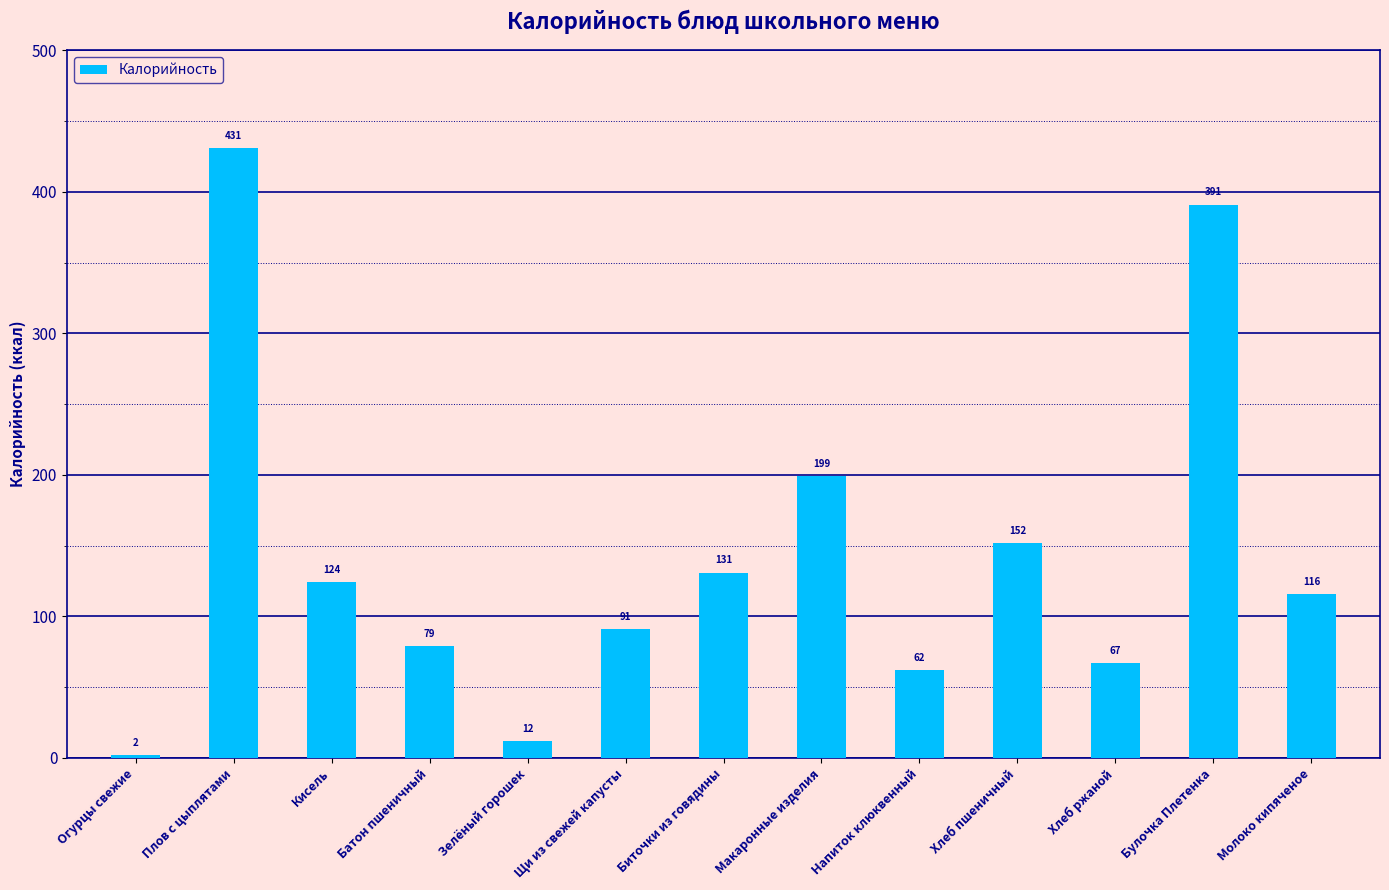

What is the average value?

143